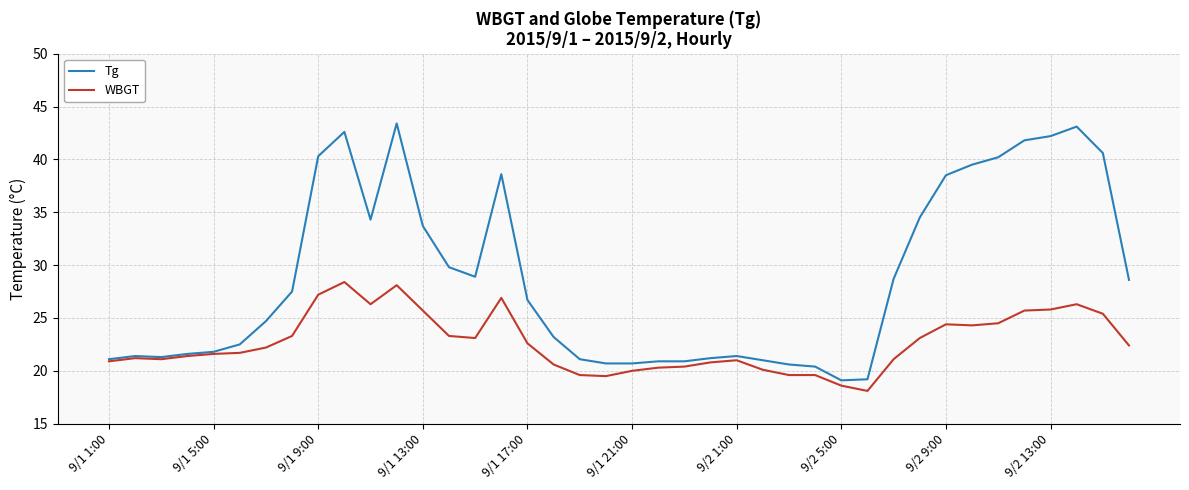

What is the sum of all WBGT values?

906.2